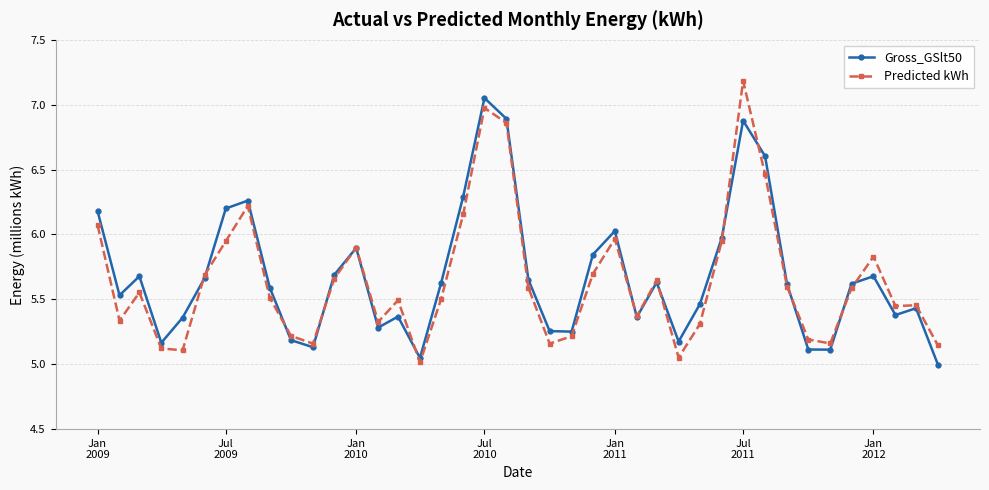

At how many categories does at least one series exceed 5?

40